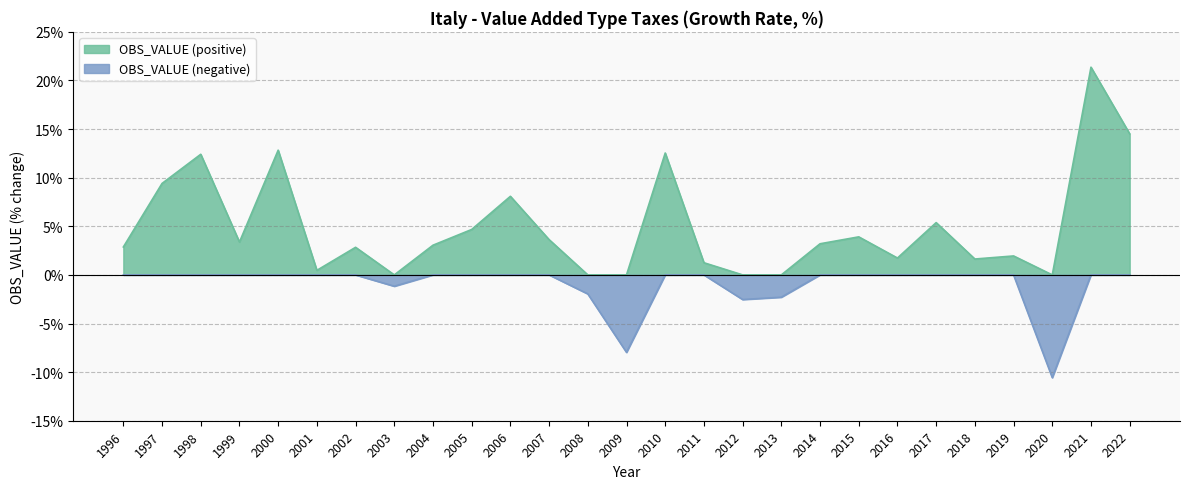

The OBS_VALUE (positive) series shows 0.0 at 2009. True or false?

True